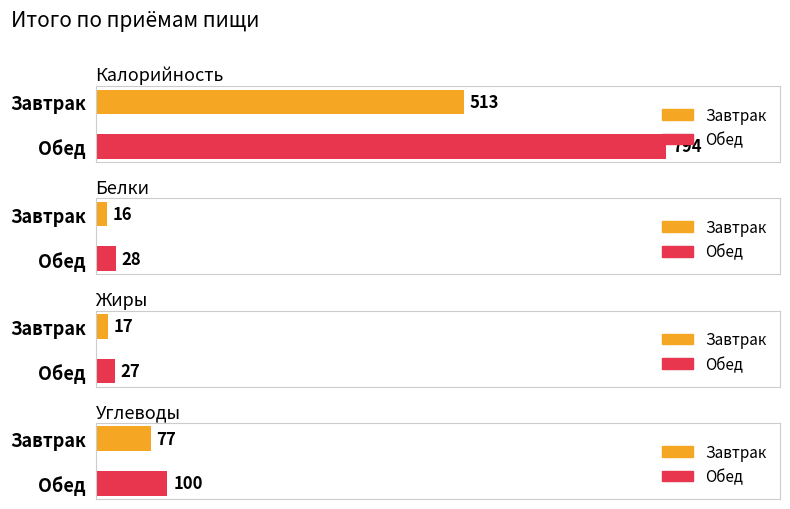

What is the sum of the Белки values at Обед and Завтрак?

44